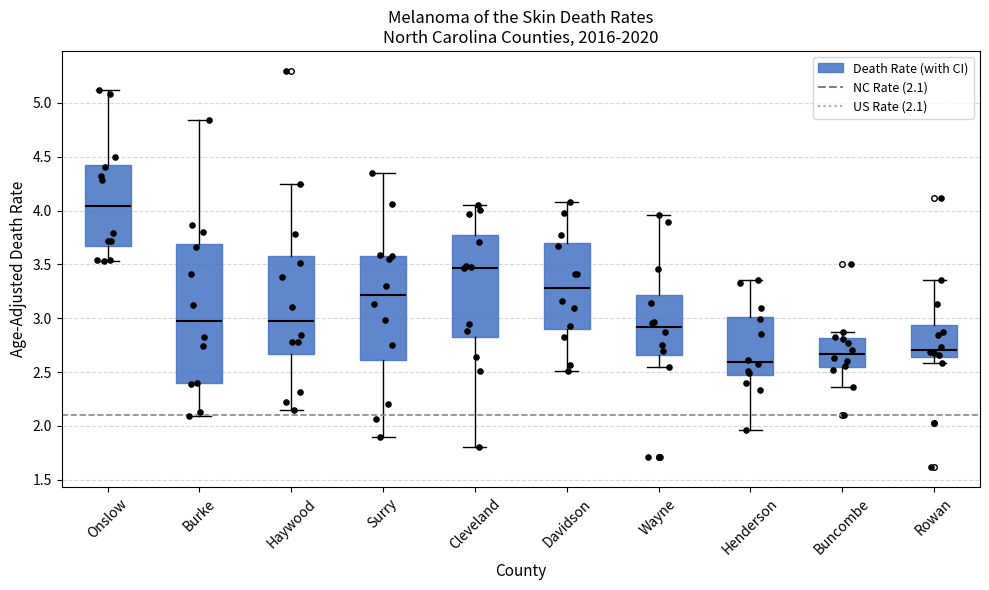

Reading left to right, transcribe this box plot: for each box, give where its median line is, the range the box spans, and where its two whiskers end, as read against the y-axis. The values are not printed on the chart, so give them approximately, as read against the axis.

Onslow: median 4.05, box 3.65 to 4.45, whiskers 3.55 to 5.10
Burke: median 3.00, box 2.40 to 3.70, whiskers 2.10 to 4.85
Haywood: median 2.95, box 2.65 to 3.60, whiskers 2.15 to 4.25
Surry: median 3.20, box 2.60 to 3.60, whiskers 1.90 to 4.35
Cleveland: median 3.45, box 2.80 to 3.75, whiskers 1.80 to 4.05
Davidson: median 3.30, box 2.90 to 3.70, whiskers 2.50 to 4.10
Wayne: median 2.90, box 2.65 to 3.20, whiskers 2.55 to 3.95
Henderson: median 2.60, box 2.45 to 3.00, whiskers 1.95 to 3.35
Buncombe: median 2.65, box 2.55 to 2.80, whiskers 2.35 to 2.85
Rowan: median 2.70, box 2.65 to 2.95, whiskers 2.60 to 3.35